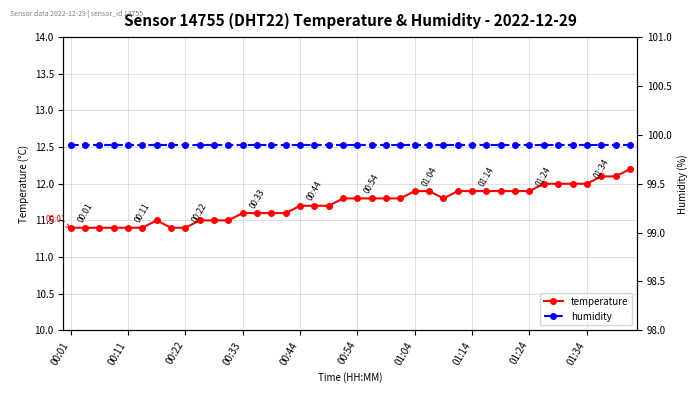

Rank the series by their average value, from highest to lowest.

humidity, temperature